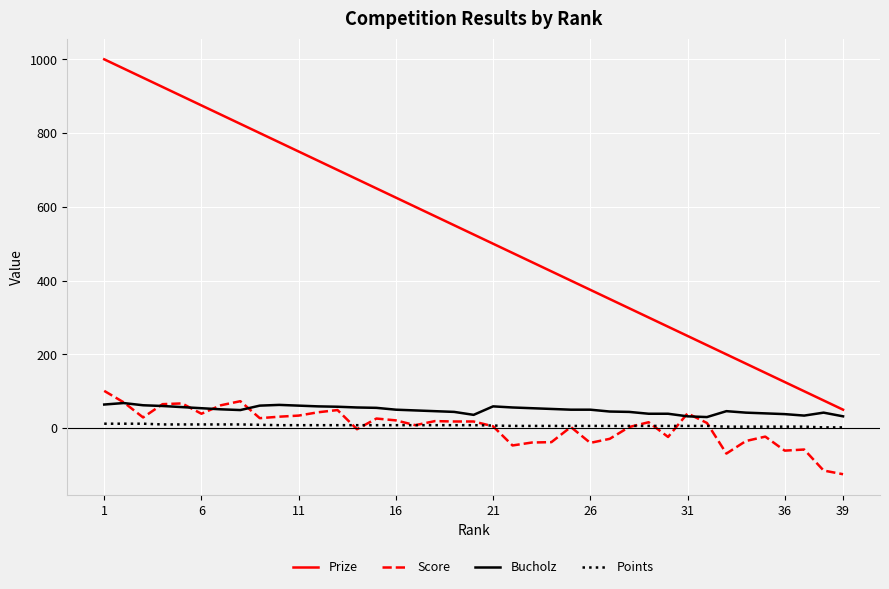

How many lines are shown in the chart?

4